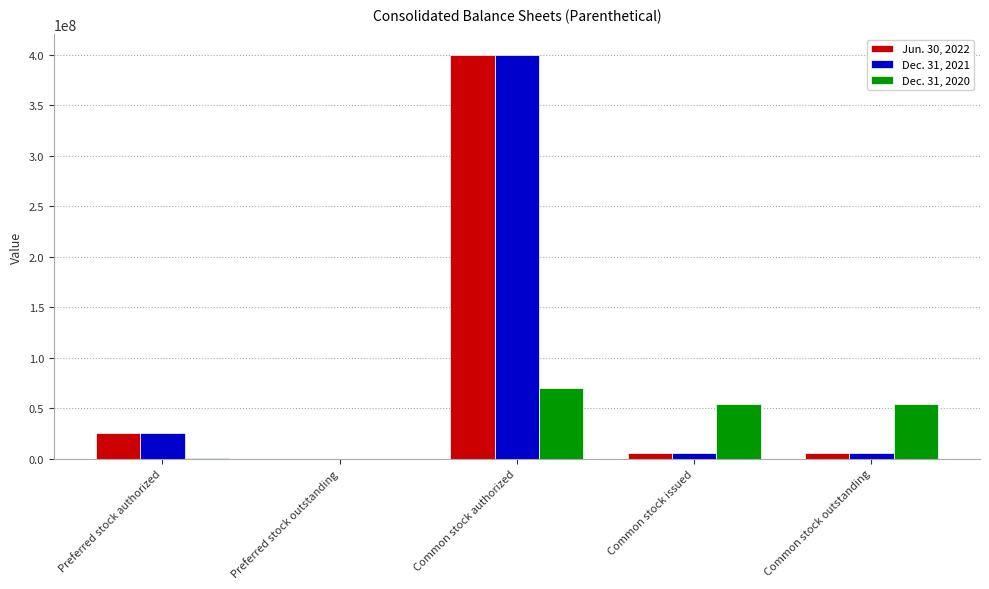

Which label corresponds to the largest value in the chart?

Common stock authorized